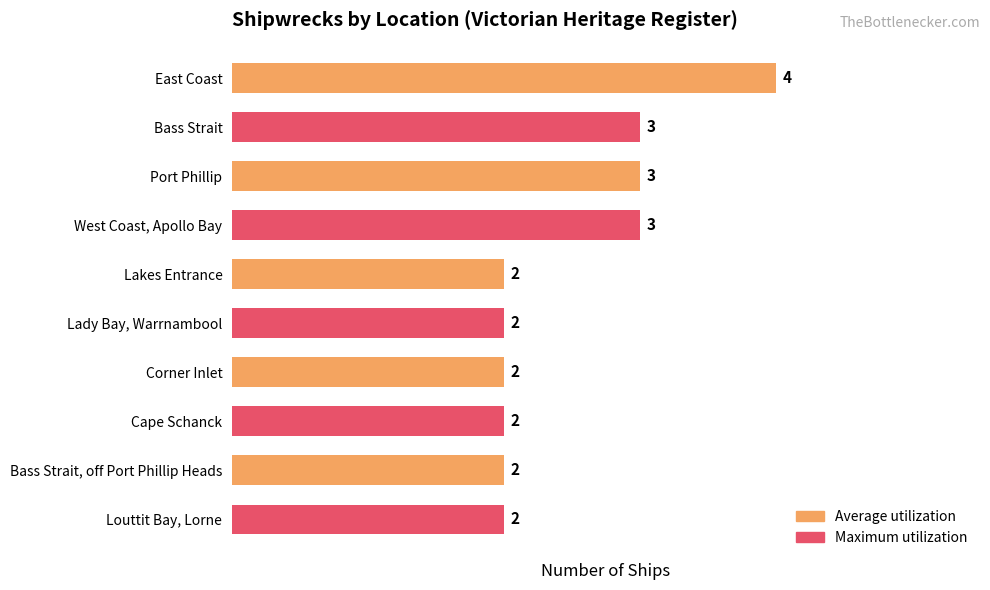

How many values are between 2 and 3?

9